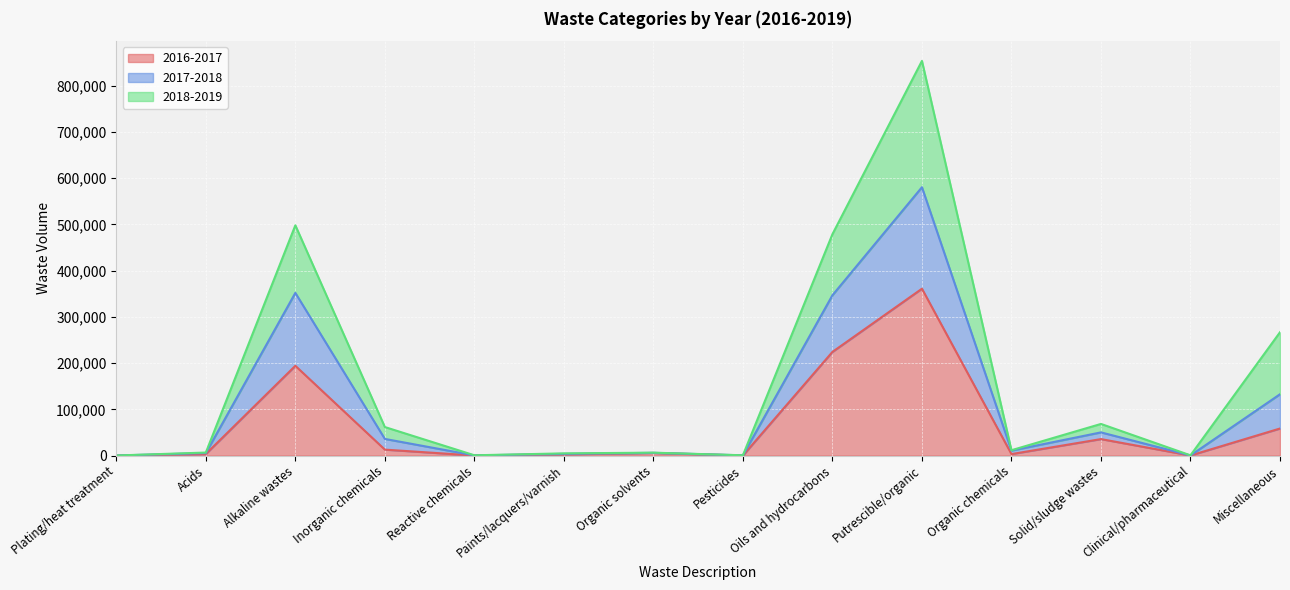

True or false: 2016-2017 and 2017-2018 cross at least once.

False